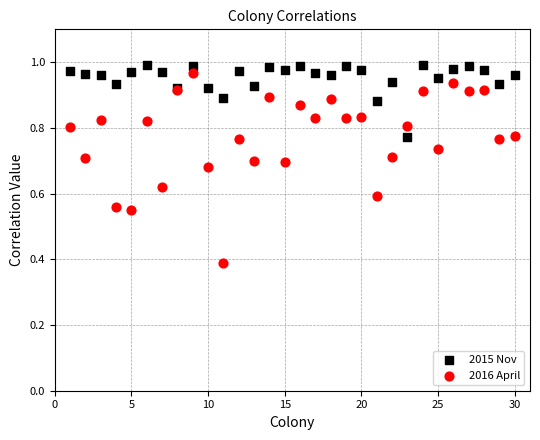

Which series reaches the minimum Y coordinate?

2016 April